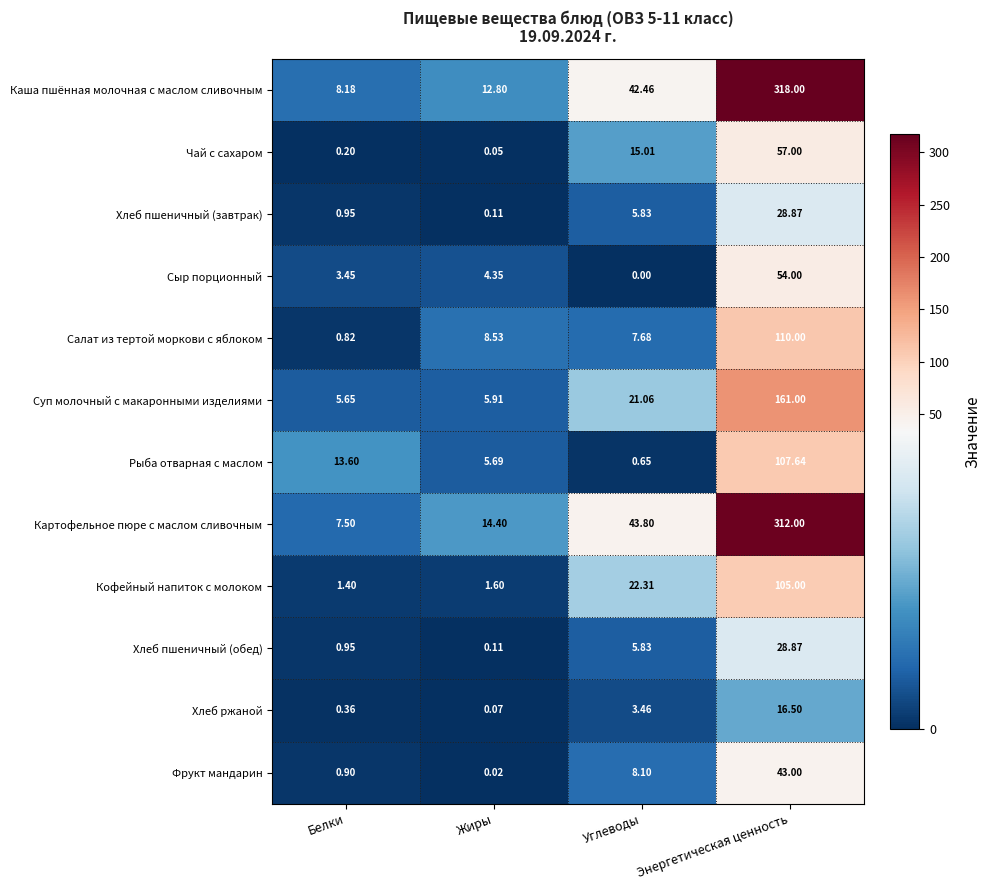

At which label is Сыр порционный closest to 27?

Жиры